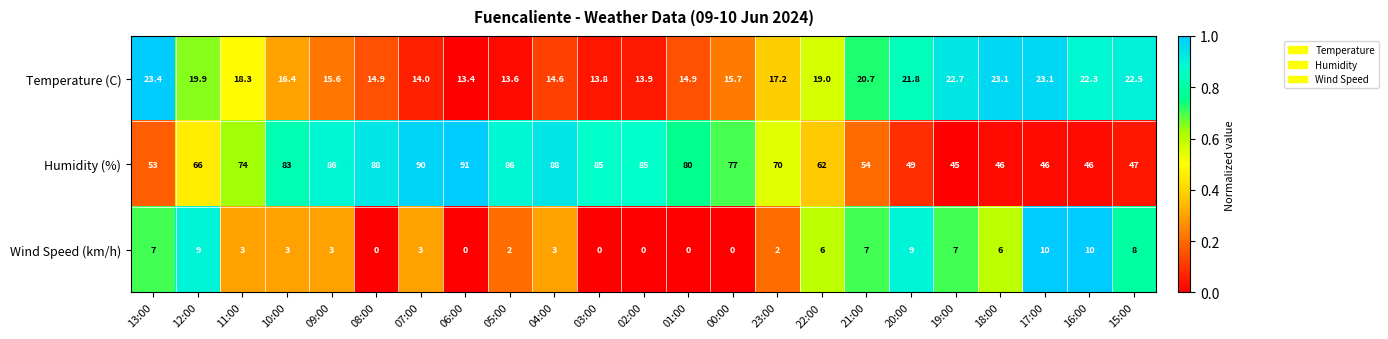

True or false: Humidity (%) has a value of 74.0 at 11:00.

True